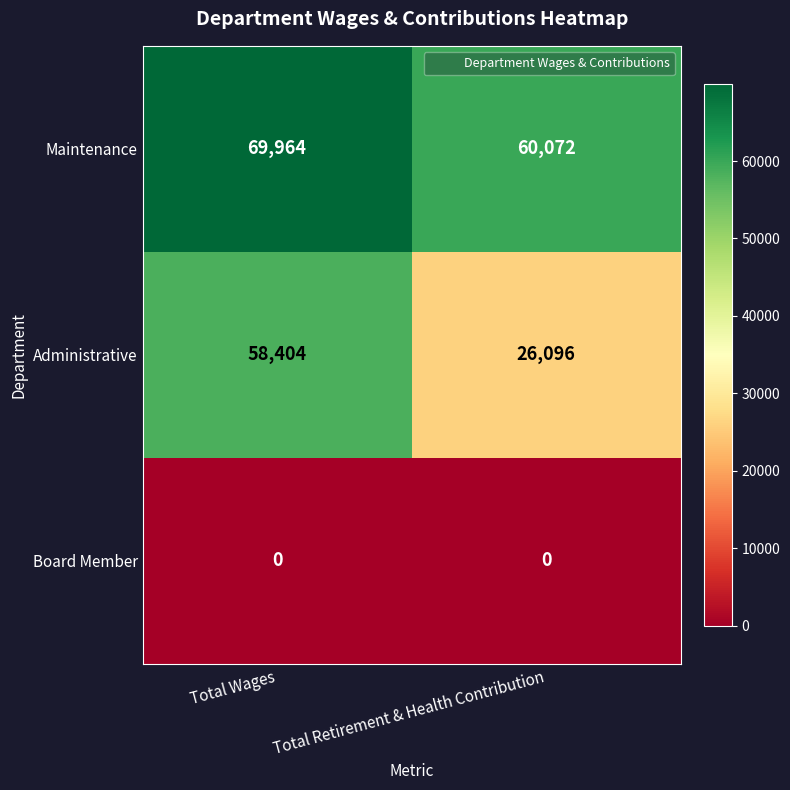

True or false: Administrative has a value of 26096 at Total Retirement & Health Contribution.

True